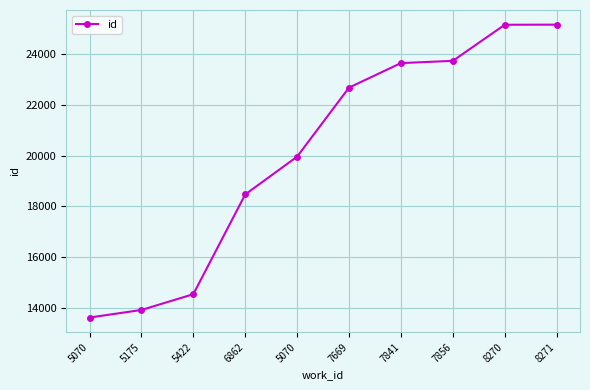

How many lines are shown in the chart?

1